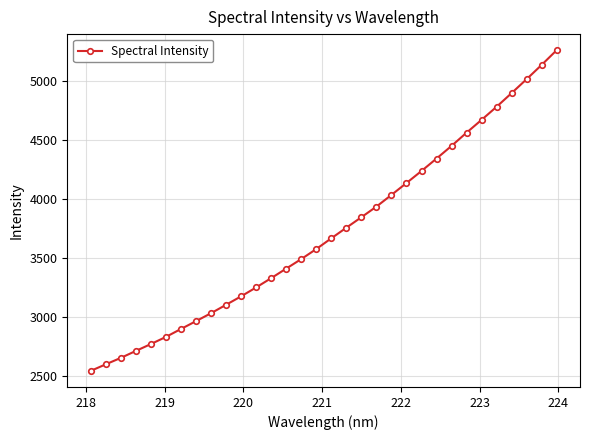

What is the value of the 26th point from the left?

4558.8